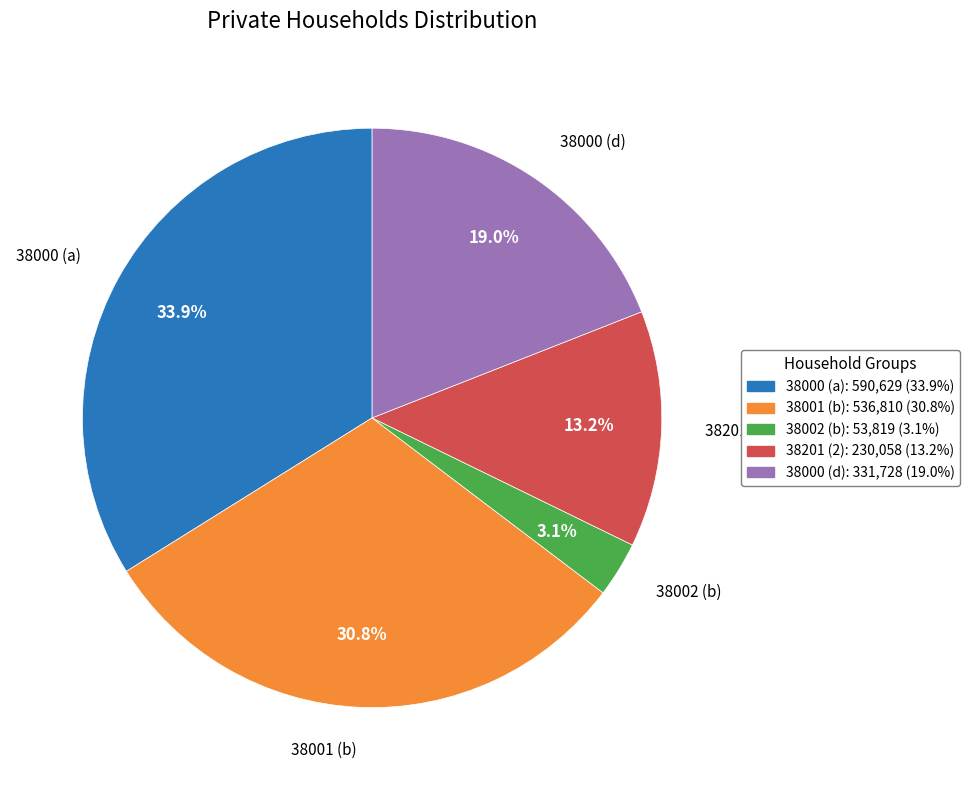

Rank the categories by value from highest to lowest.

38000 (a), 38001 (b), 38000 (d), 38201 (2), 38002 (b)